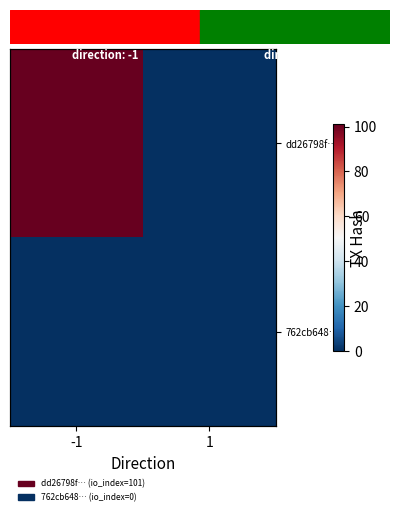

What is the average value of the dd26798f… series?

50